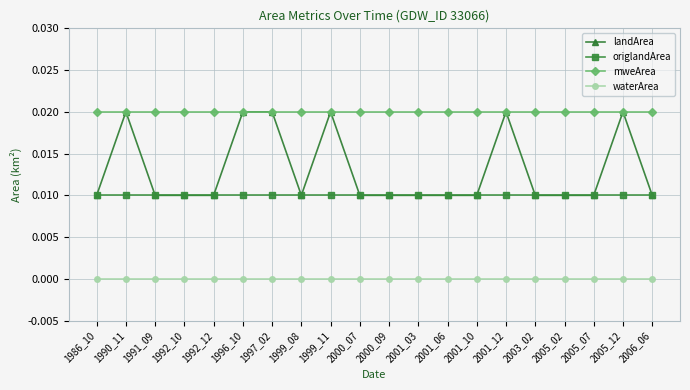

True or false: landArea has more than 2 interior local peaks.

True